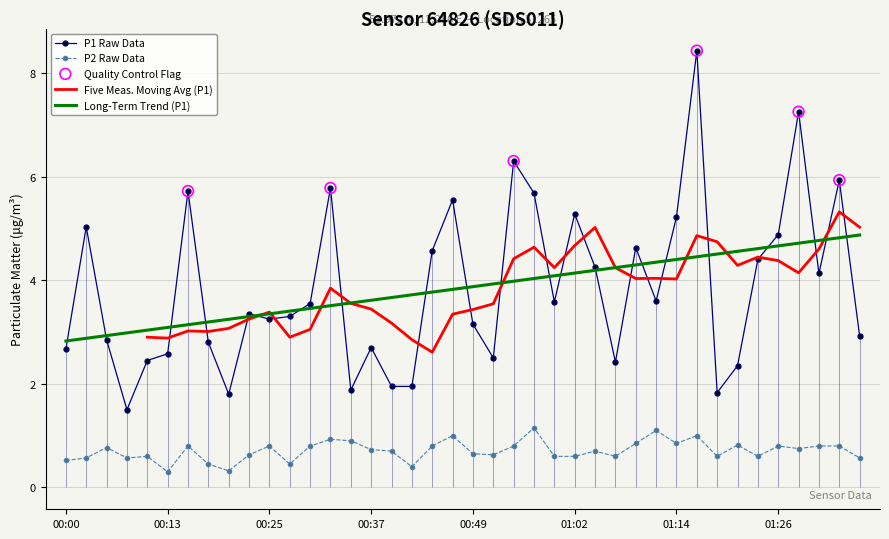

Is the value of P2 at 01:11 greater than the value of P1 at 01:11?

No